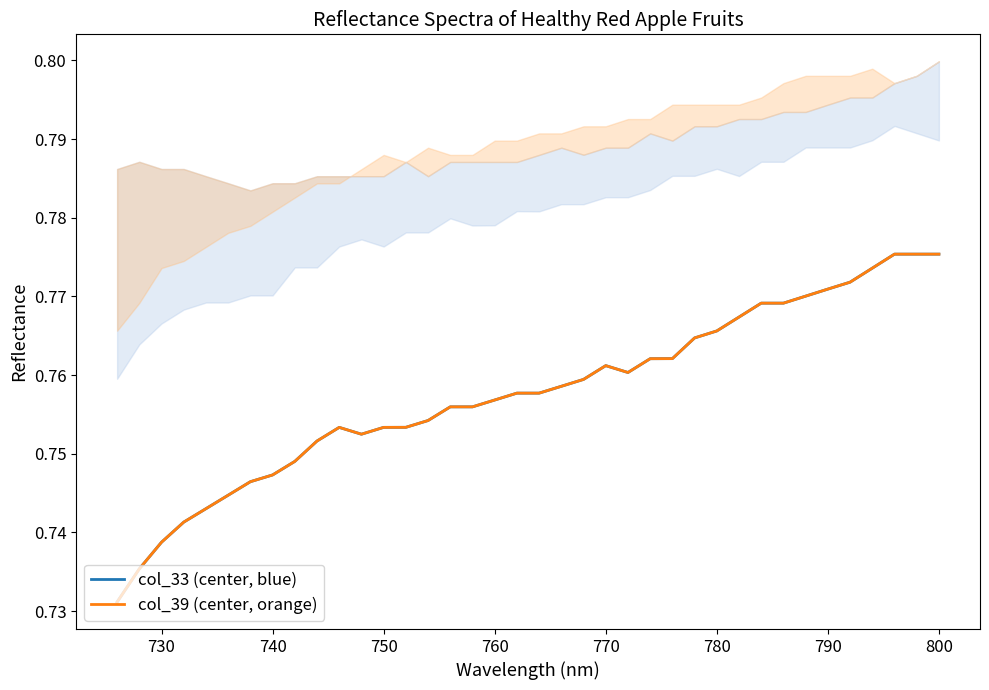

How many data points does each series have?

38